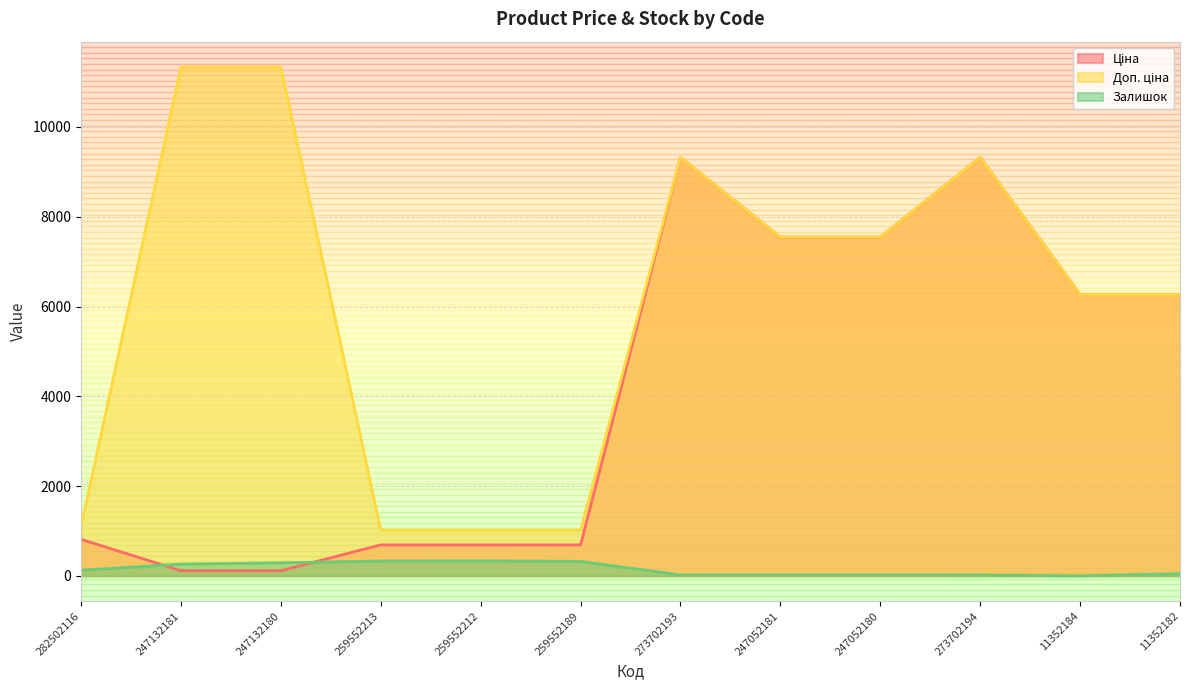

Reading left to right, transcribe all the data shown in this chart.

Ціна: 282502116=813.0	247132181=113.3	247132180=113.3	259552213=689.1	259552212=689.1	259552189=689.1	273702193=9321.4	247052181=7545.9	247052180=7545.9	273702194=9321.4	11352184=6266.7	11352182=6266.7
Доп. ціна: 282502116=1101.8	247132181=11334.0	247132180=11334.0	259552213=1017.8	259552212=1017.8	259552189=1017.8	273702193=9321.4	247052181=7545.9	247052180=7545.9	273702194=9321.4	11352184=6266.7	11352182=6266.7
Залишок: 282502116=125.0	247132181=260.0	247132180=290.0	259552213=330.0	259552212=333.0	259552189=322.0	273702193=19.0	247052181=20.0	247052180=21.0	273702194=18.0	11352184=0.0	11352182=46.0